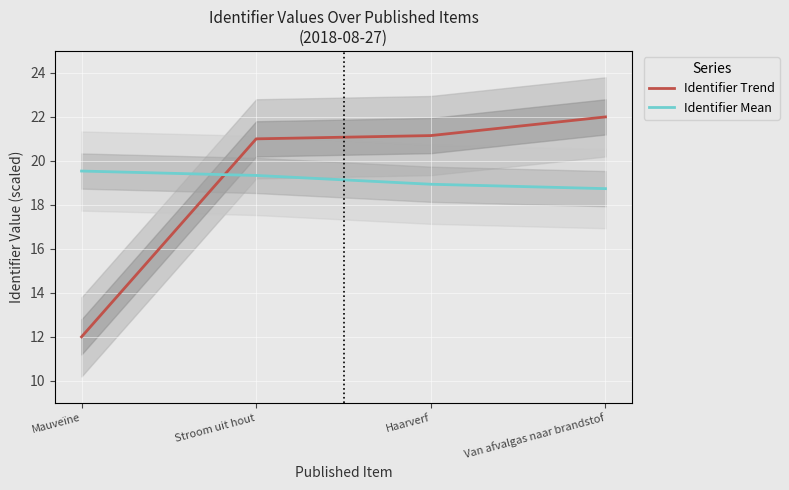

What is the label of the 4th point from the left?

Van afvalgas naar brandstof